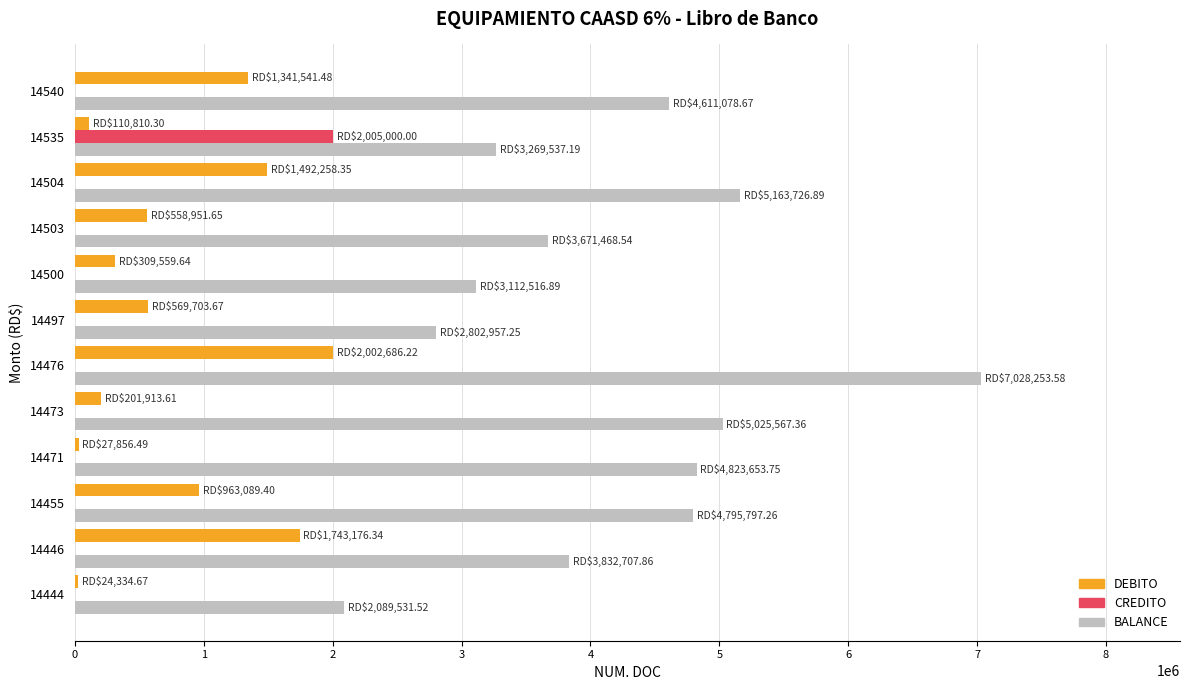

The value of BALANCE at 14471 is 7832261.9. True or false?

False